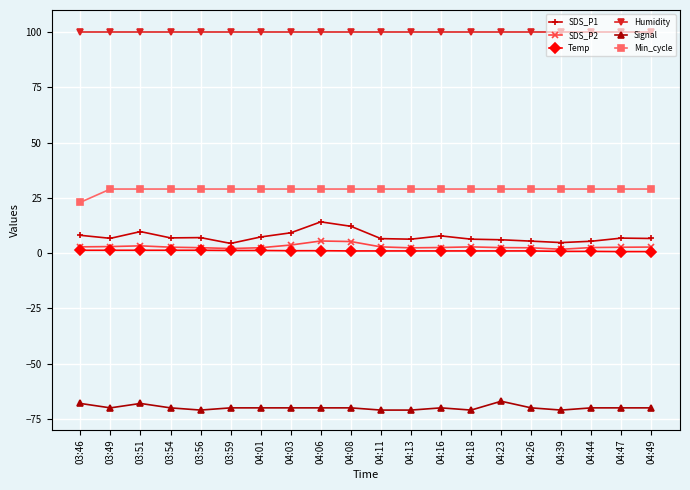

What is the label of the 1st point from the left?

03:46